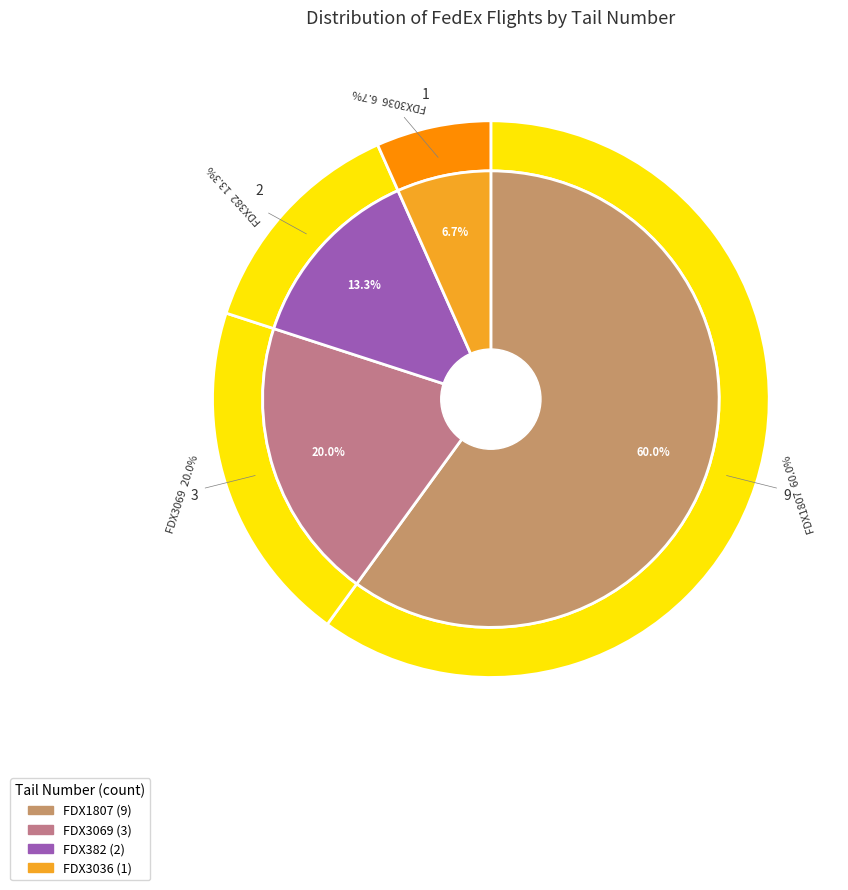

How many segments does this pie chart have?

4